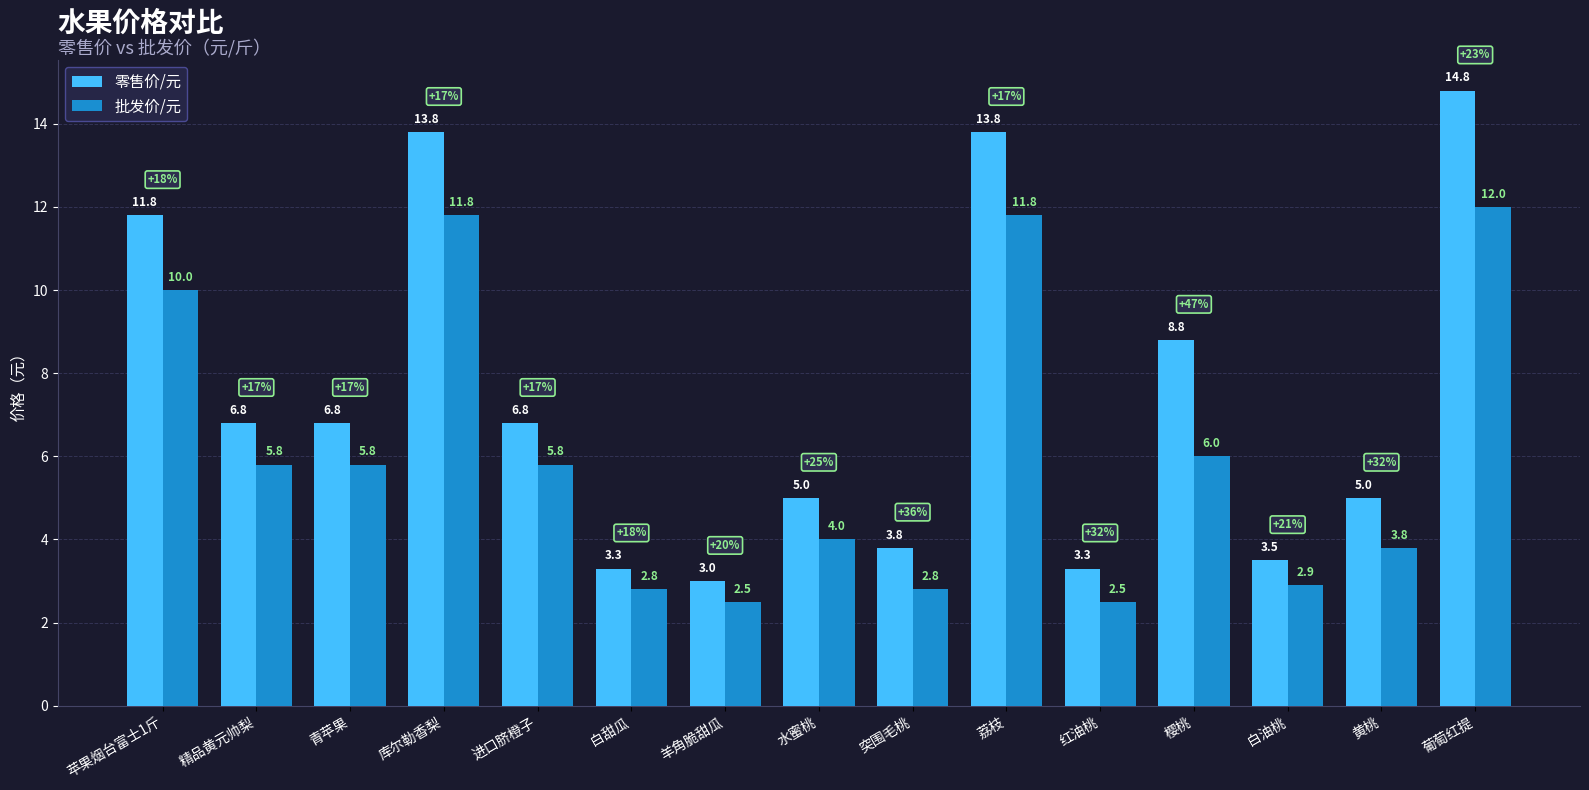

What is the total value across all series at 红油桃?

5.8